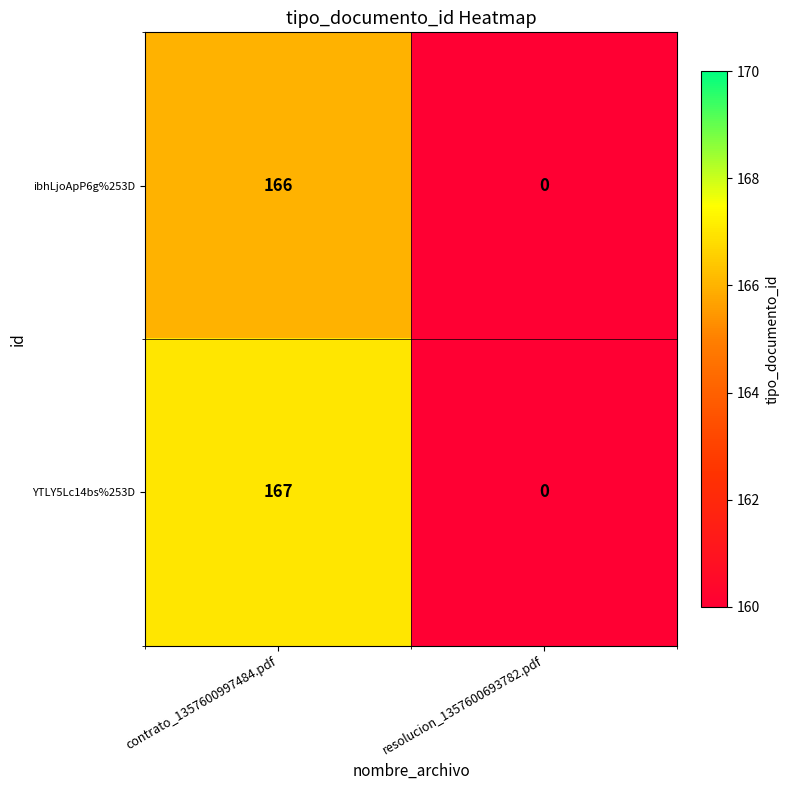

List the series in order of their overall mean, lowest first.

ibhLjoApP6g%253D, YTLY5Lc14bs%253D